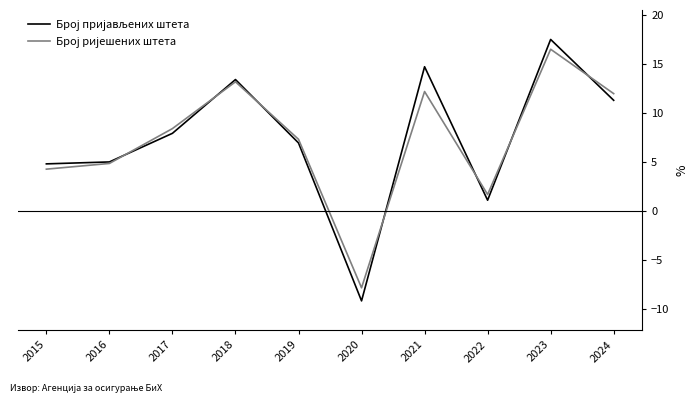

What is the smallest value displayed?

-9.2